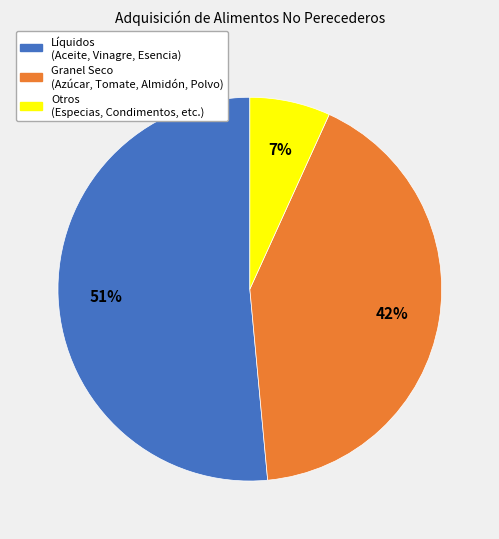

Is there a majority slice in this chart?

Yes